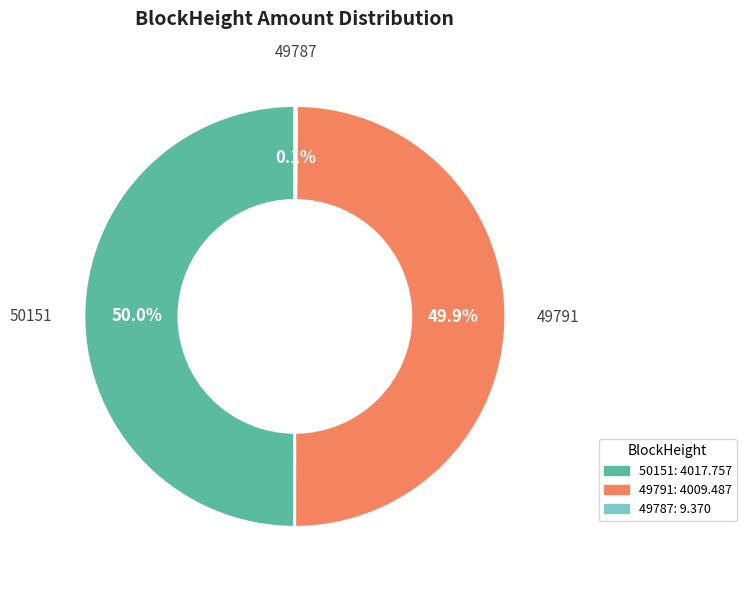

What portion of the pie excludes 50151?

50.0%